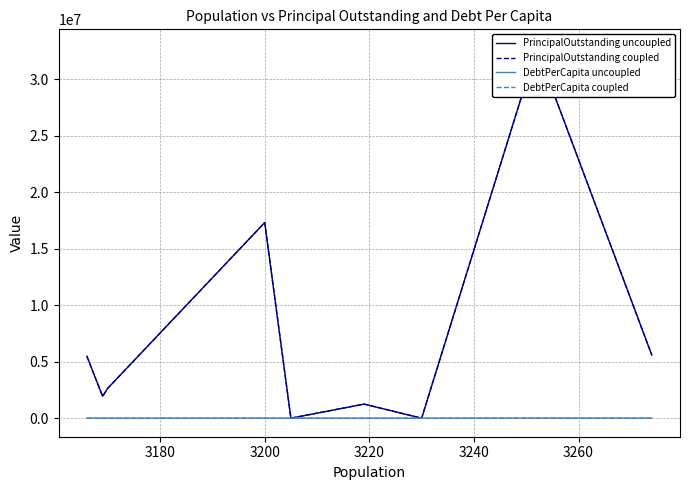

How many values in the PrincipalOutstanding coupled series are below 2655000?

4